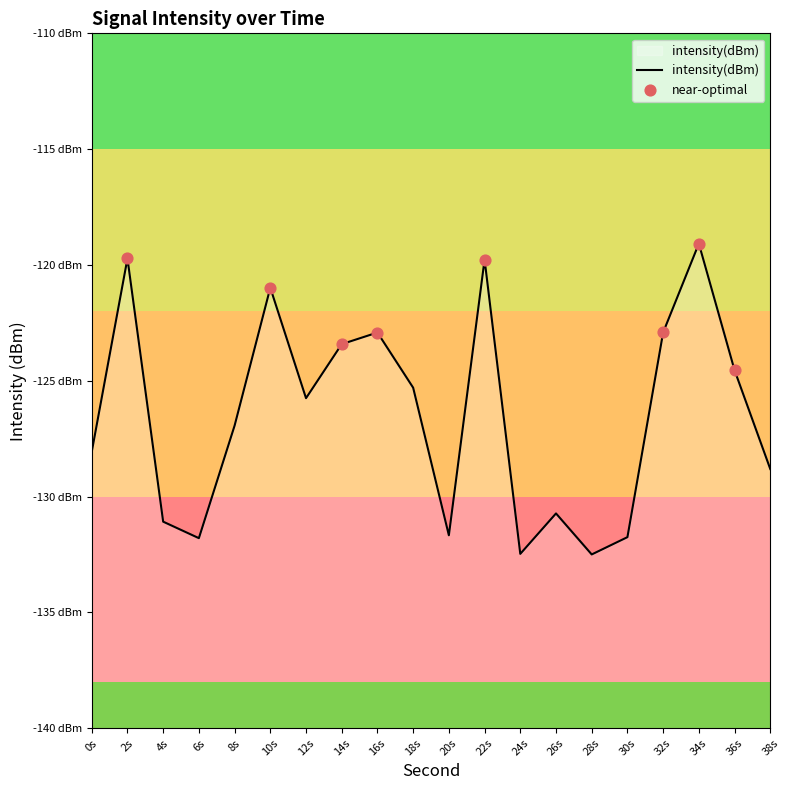

What is the change in value from 34s to 38s?

-9.7